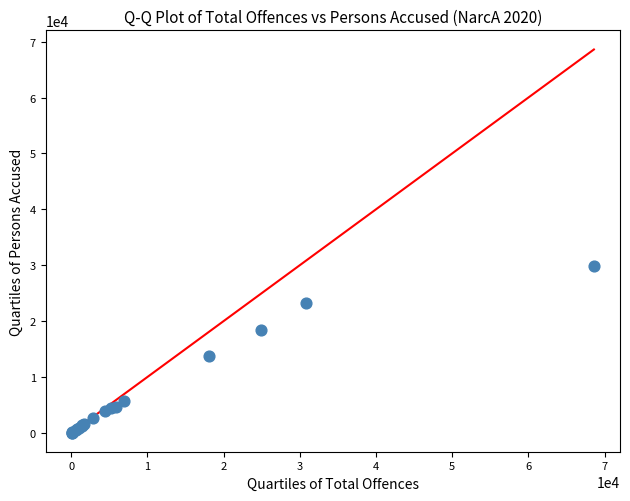

What Y value in the scatter plot is closest to 14934?

13681